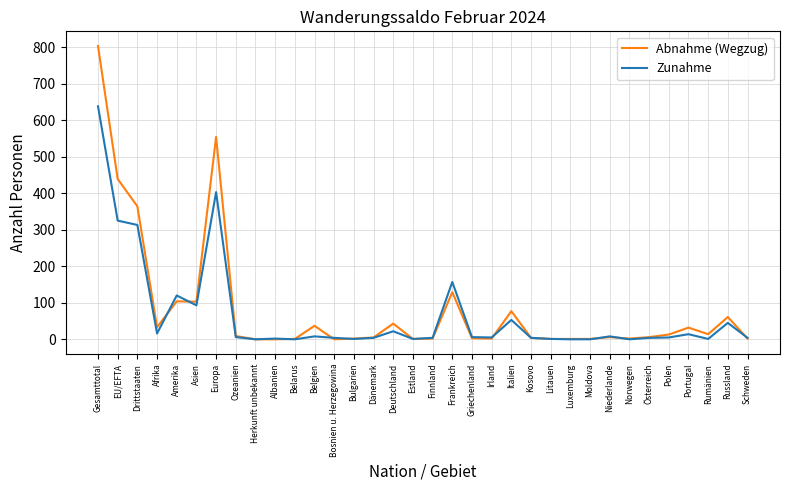

What is the average value of the Zunahme series?

67